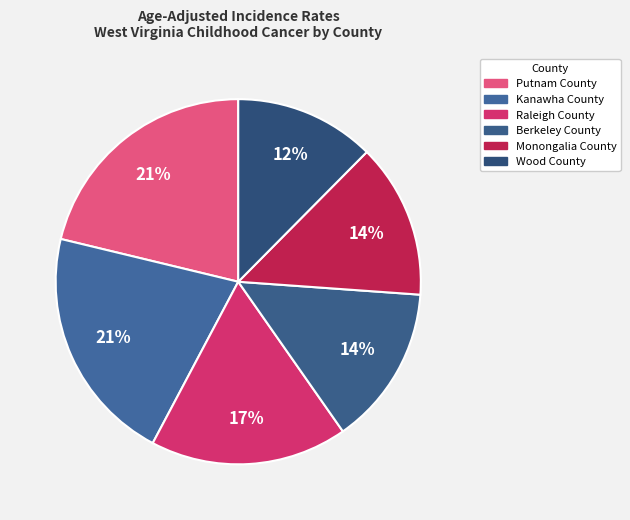

To the nearest percent, what is the difference between the largest and smallest slice percentages?

9%